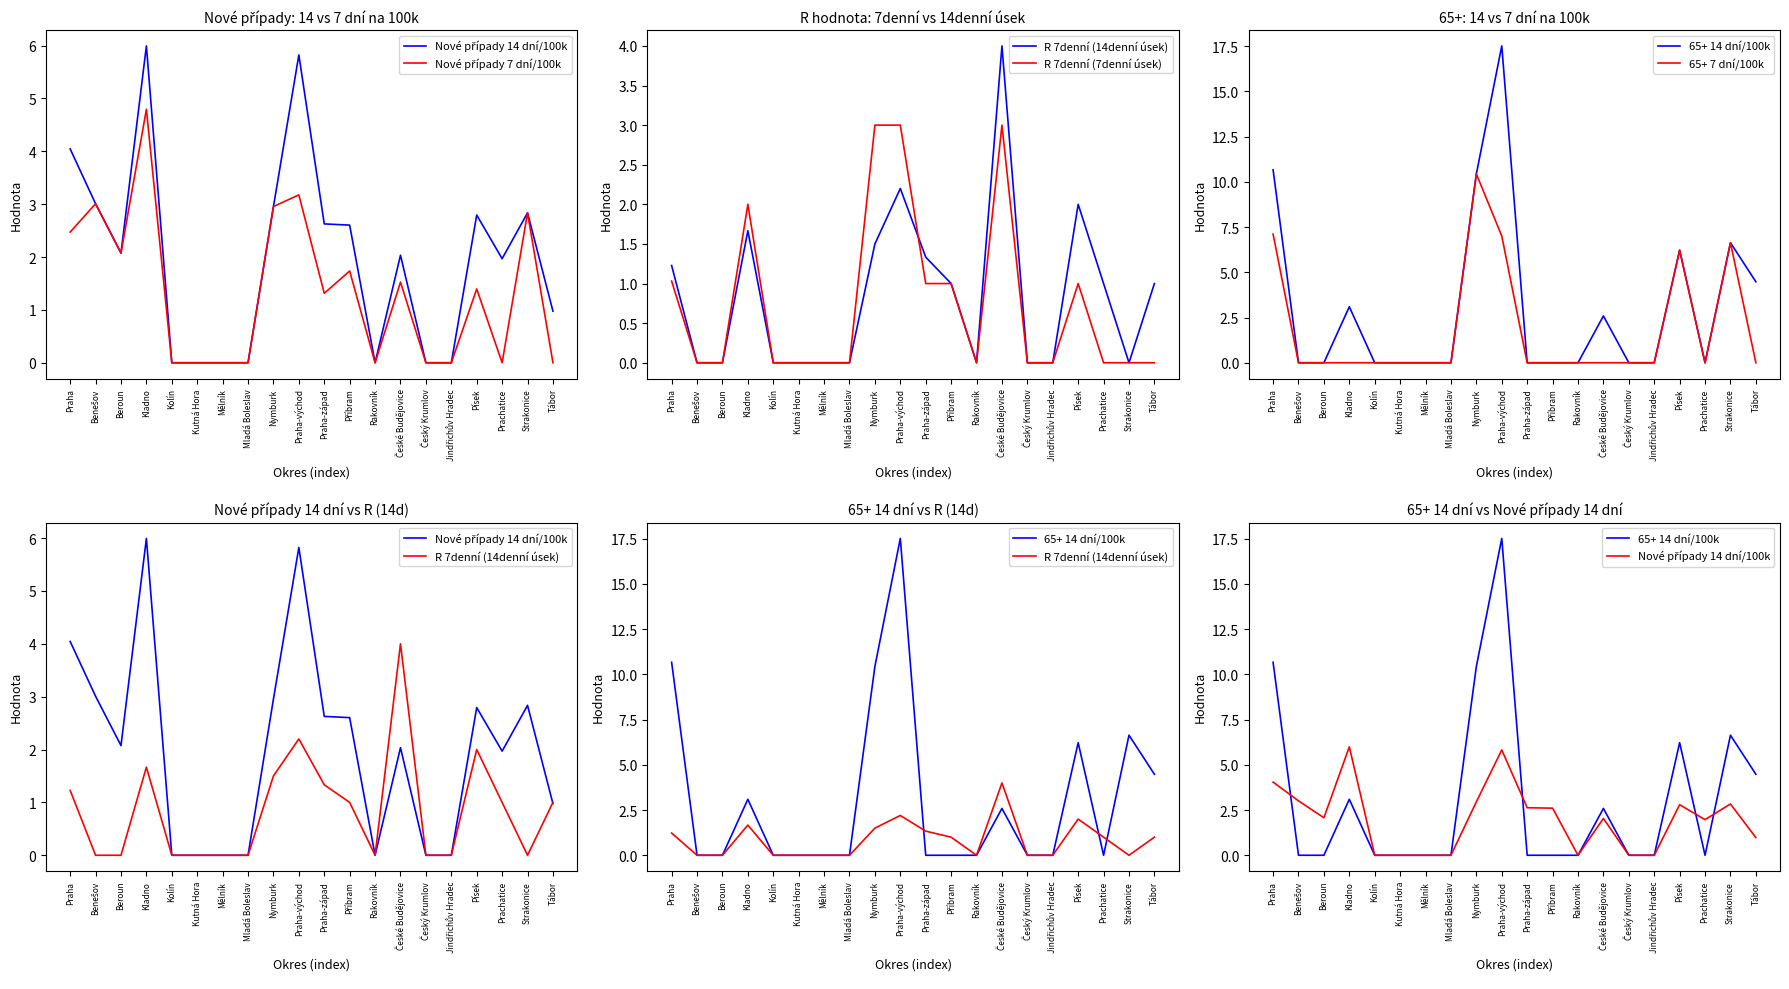

Rank the series by their maximum value, from lowest to highest.

R 7denní (7denní úsek), R 7denní (14denní úsek), Nové případy 7 dní/100k, Nové případy 14 dní/100k, 65+ 7 dní/100k, 65+ 14 dní/100k